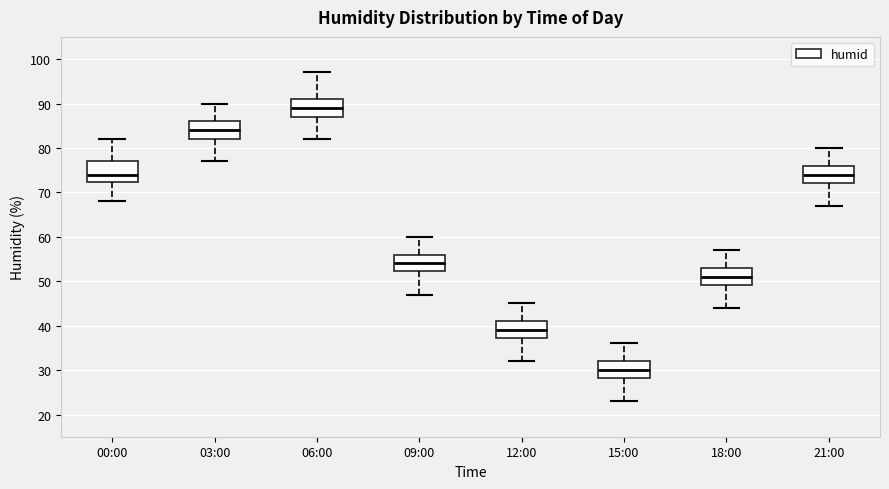

Which box's median line is the highest?

06:00